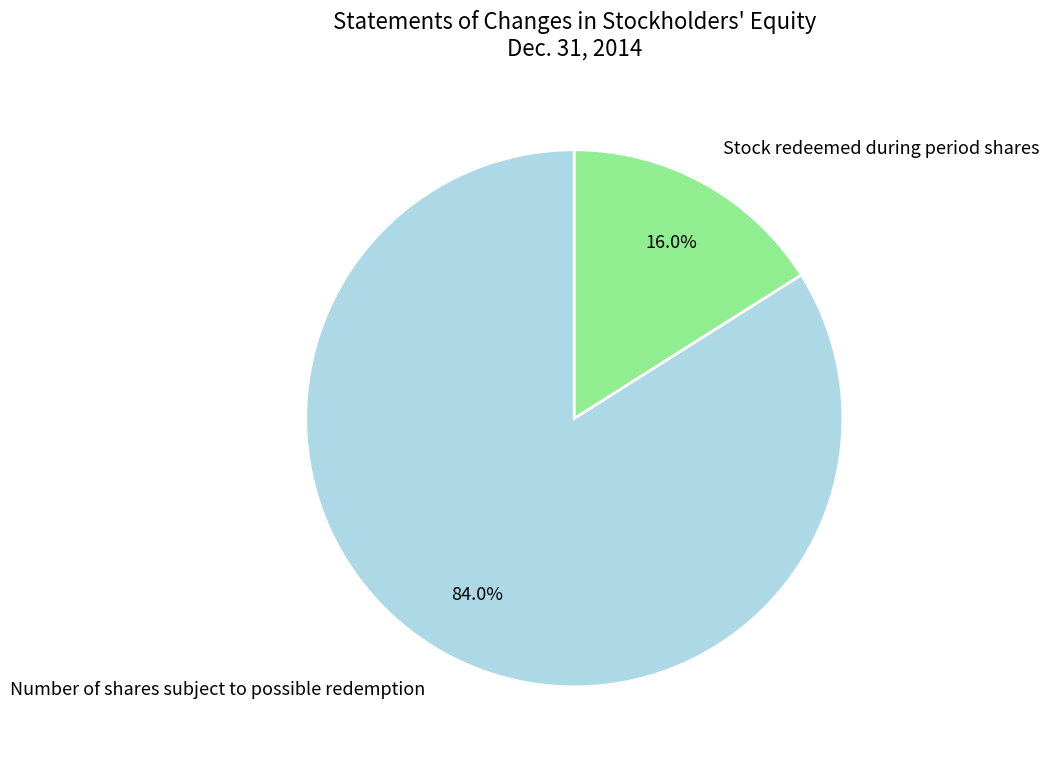

The Number of shares subject to possible redemption slice represents 84% of the pie. True or false?

True